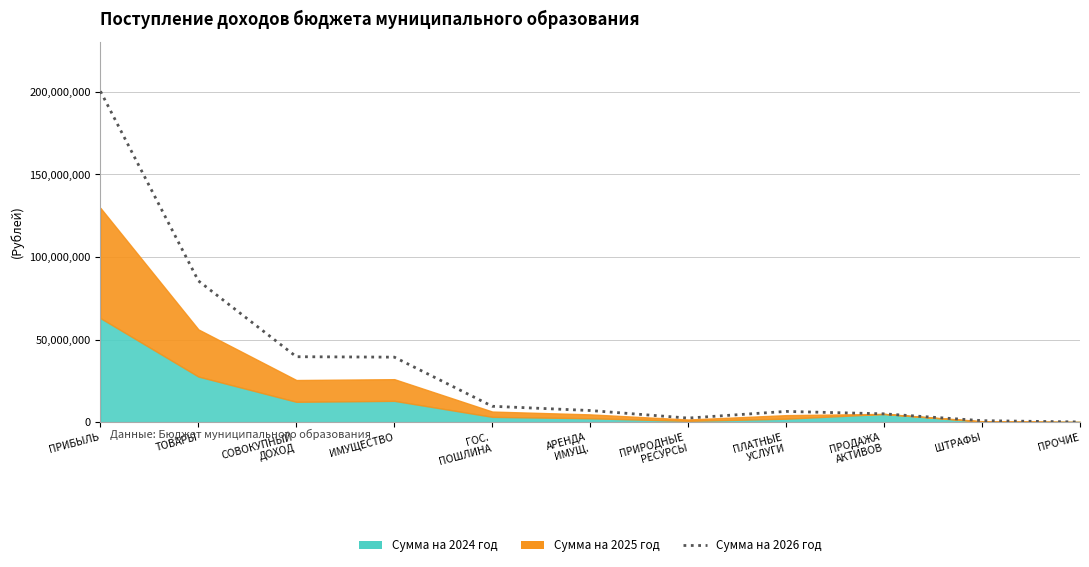

True or false: the data has more than 2 interior local peaks.

False